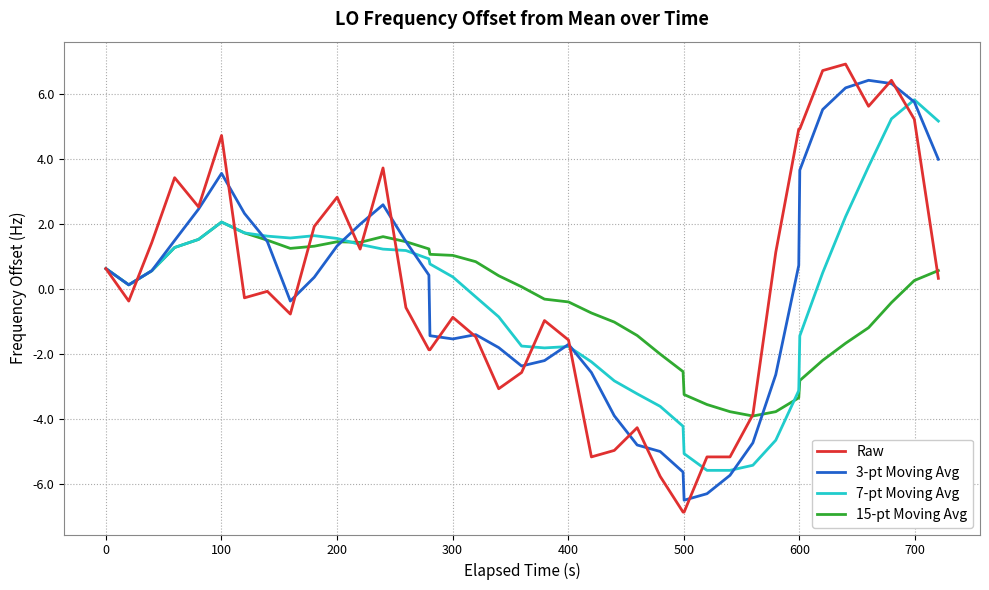

Which series has the widest spread of values?

Raw